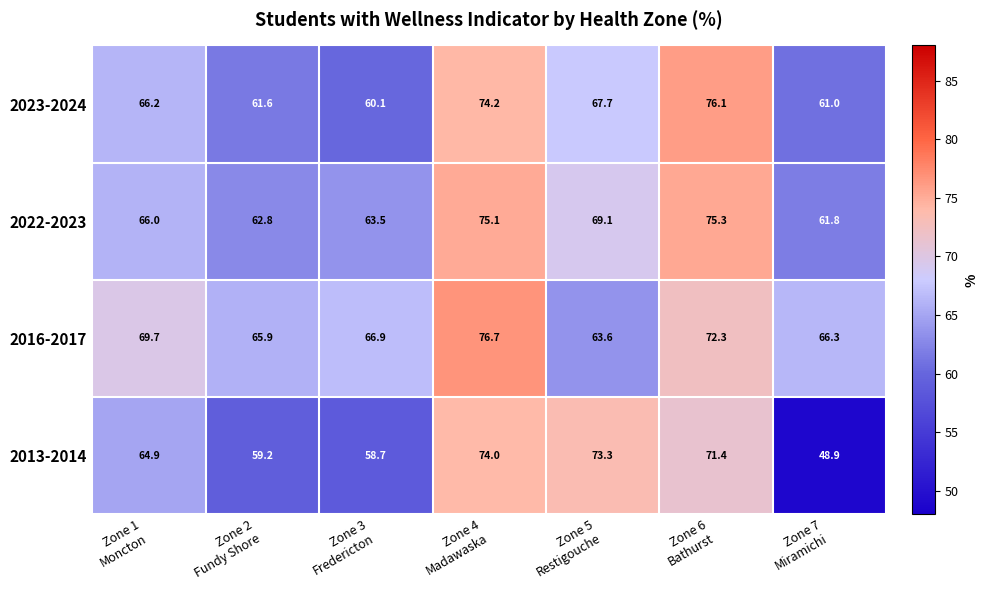

Which series has the widest spread of values?

2013-2014